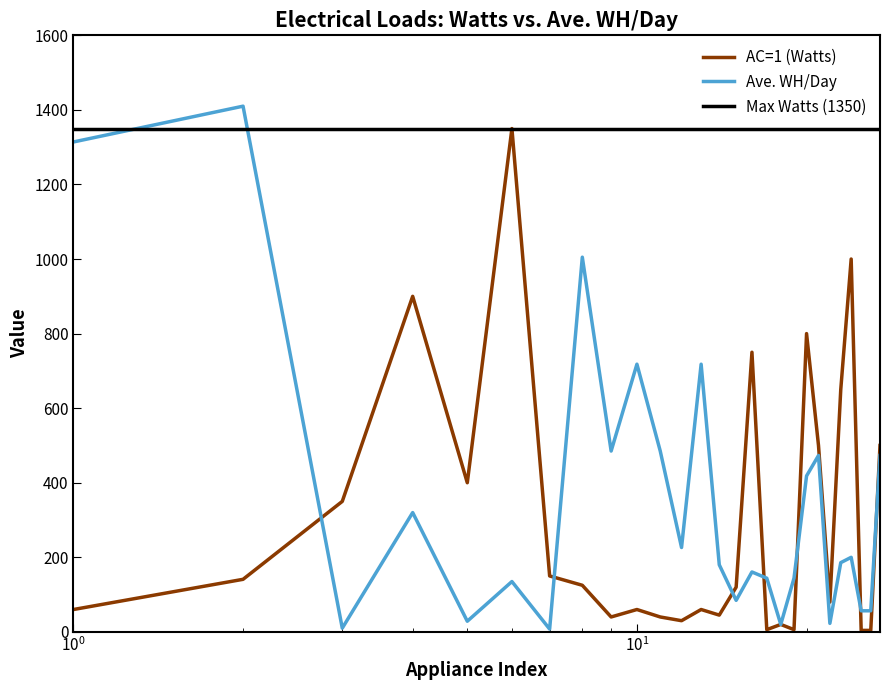

What is the highest value of the Ave. WH/Day series?

1410.0